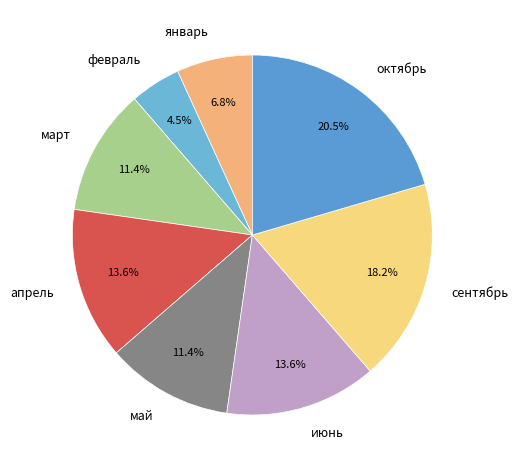

To the nearest percent, what is the combined percentage of май and январь?

18%